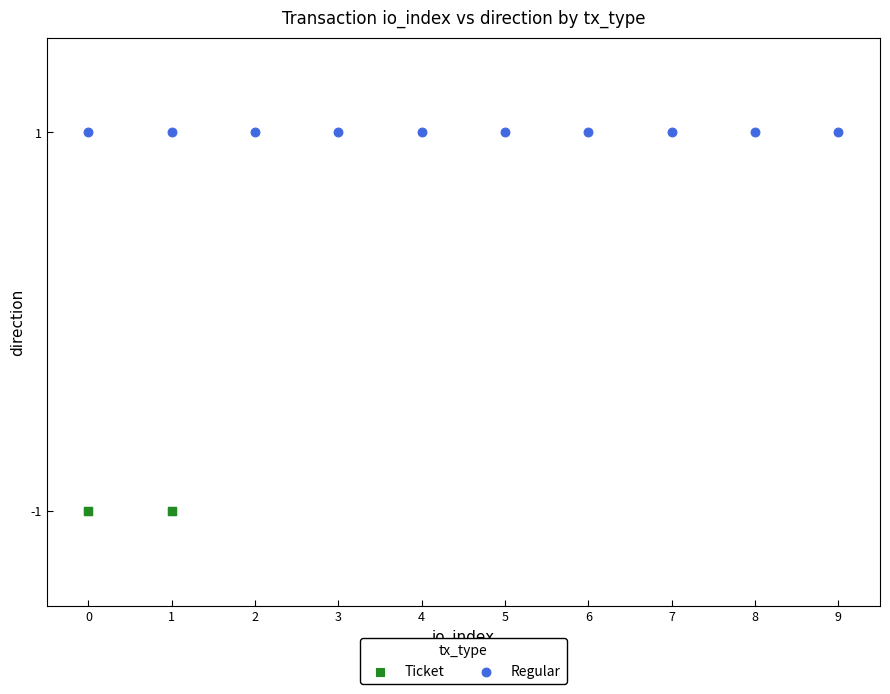

Which series reaches the minimum Y coordinate?

Ticket